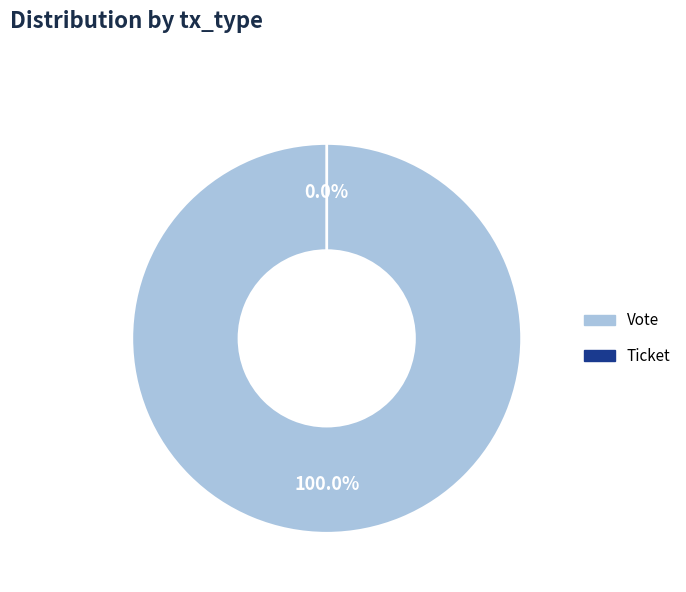

True or false: Ticket accounts for 13% of the total.

False